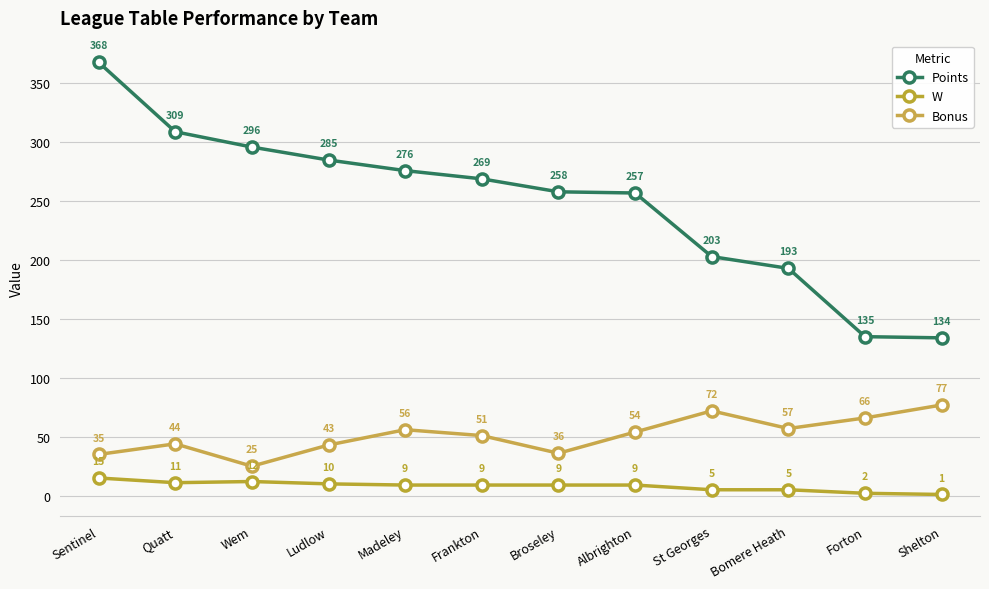

What is the minimum value shown in the chart?

1